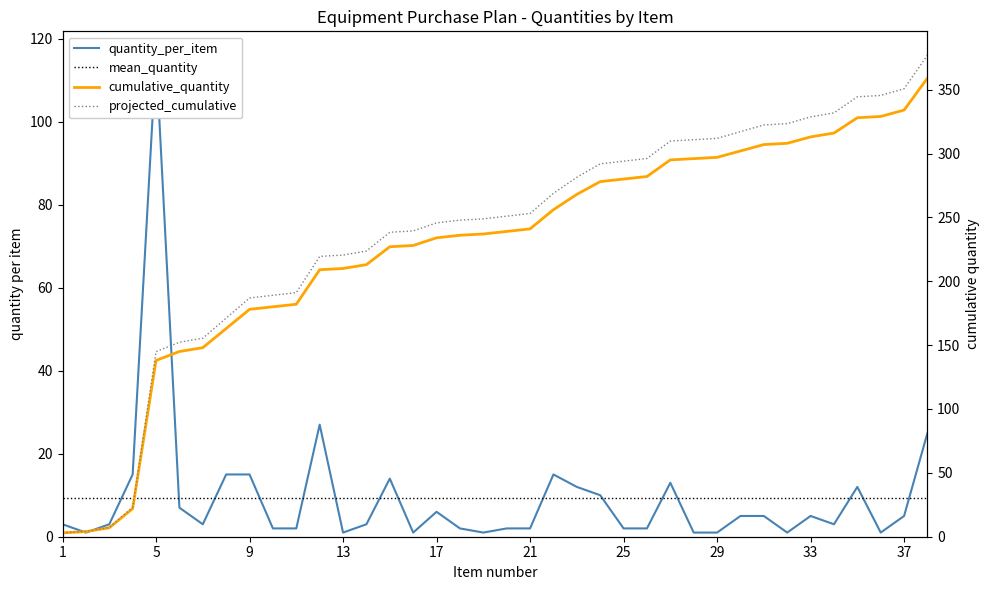

Which series has the largest total across all categories?

projected_cumulative